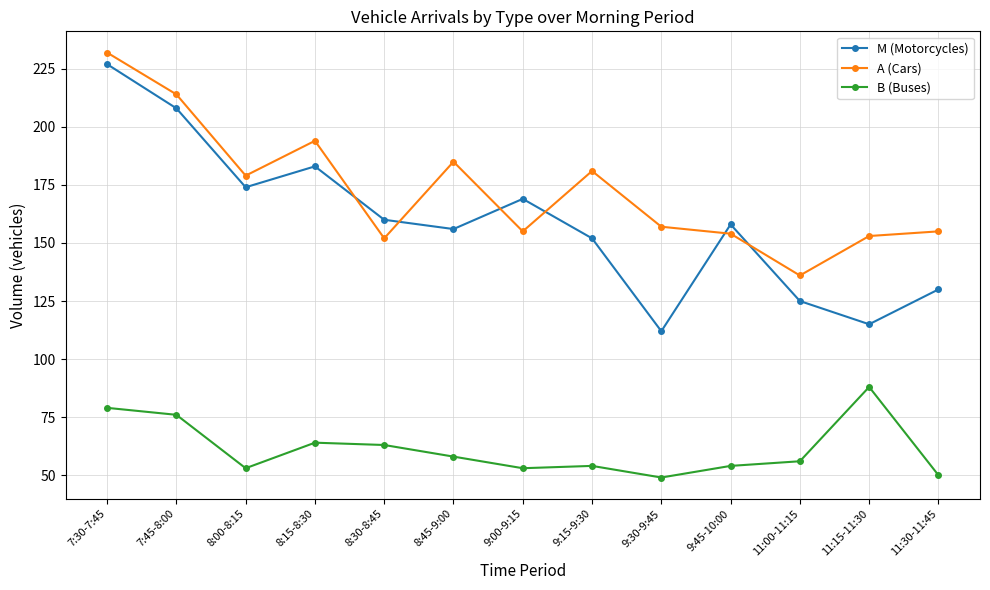

In A (Cars), how many points are lower than both neighbors (excluding endpoints)?

4